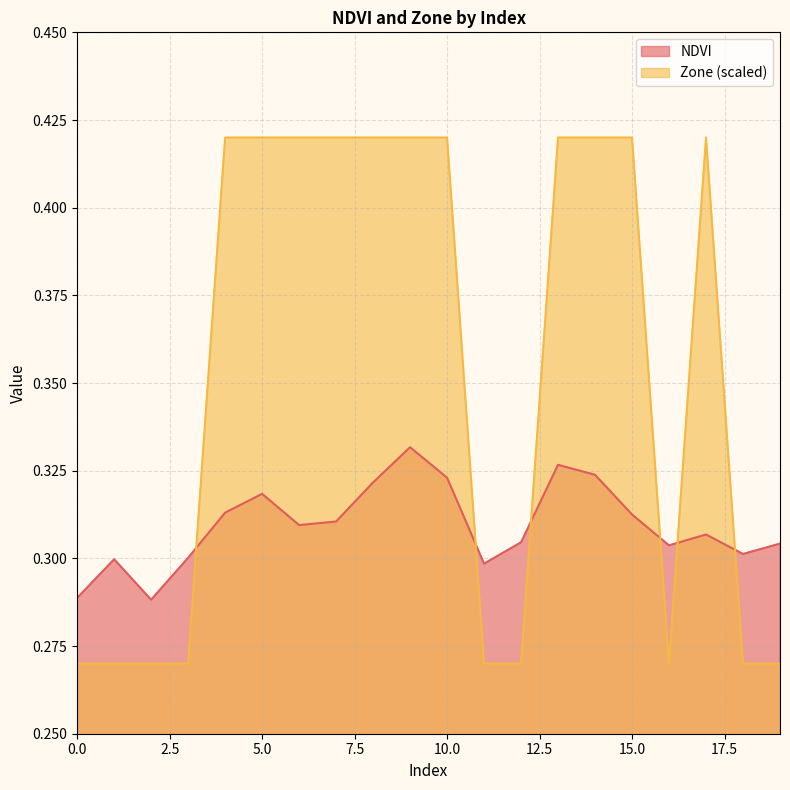

Reading left to right, extract all data points from this chart.

NDVI: 0=0.3	1=0.3	2=0.3	3=0.3	4=0.3	5=0.3	6=0.3	7=0.3	8=0.3	9=0.3	10=0.3	11=0.3	12=0.3	13=0.3	14=0.3	15=0.3	16=0.3	17=0.3	18=0.3	19=0.3
Zone: 0=0.3	1=0.3	2=0.3	3=0.3	4=0.4	5=0.4	6=0.4	7=0.4	8=0.4	9=0.4	10=0.4	11=0.3	12=0.3	13=0.4	14=0.4	15=0.4	16=0.3	17=0.4	18=0.3	19=0.3